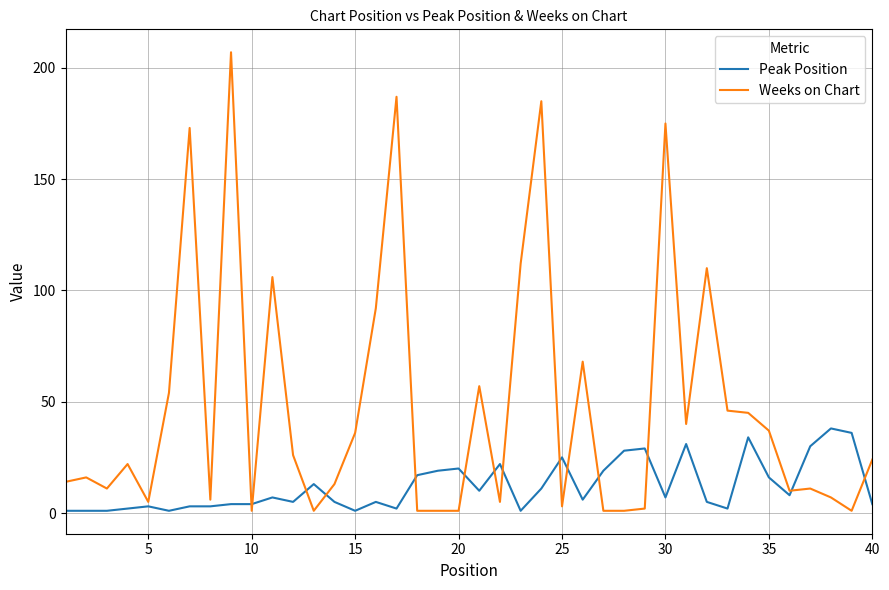

Which series has the largest range (max minus min)?

Weeks on Chart